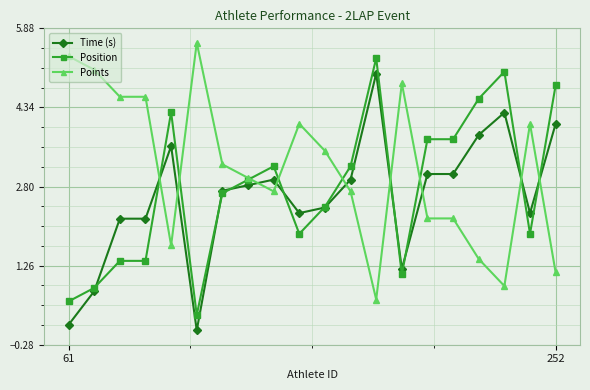

Rank the series by their maximum value, from highest to lowest.

Points, Position, Time (s)